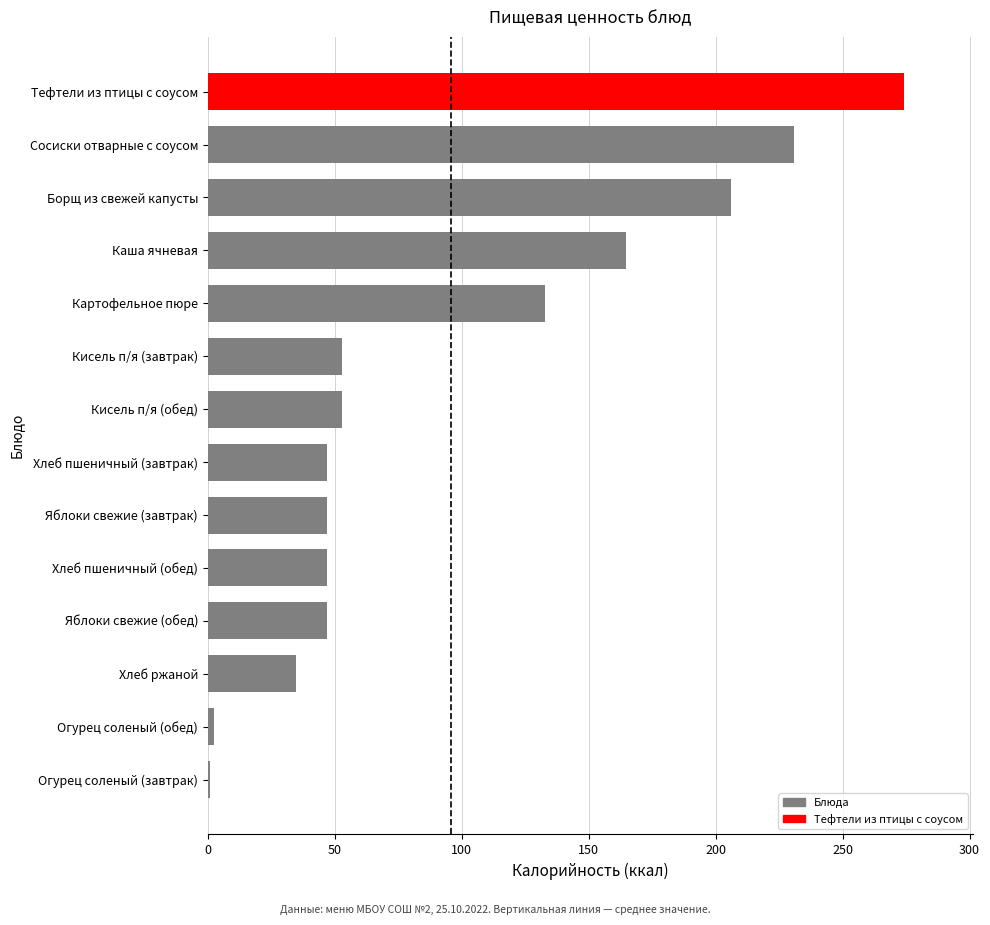

What is the minimum value shown in the chart?

0.9